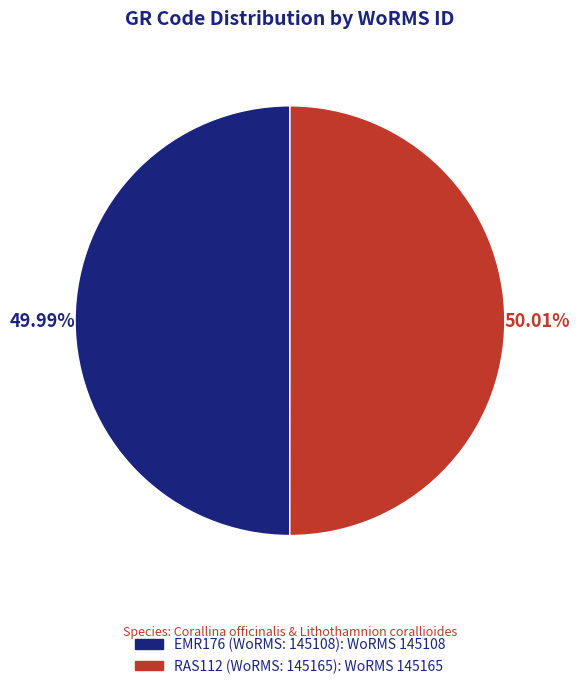

To the nearest percent, what is the average slice percentage?

50%